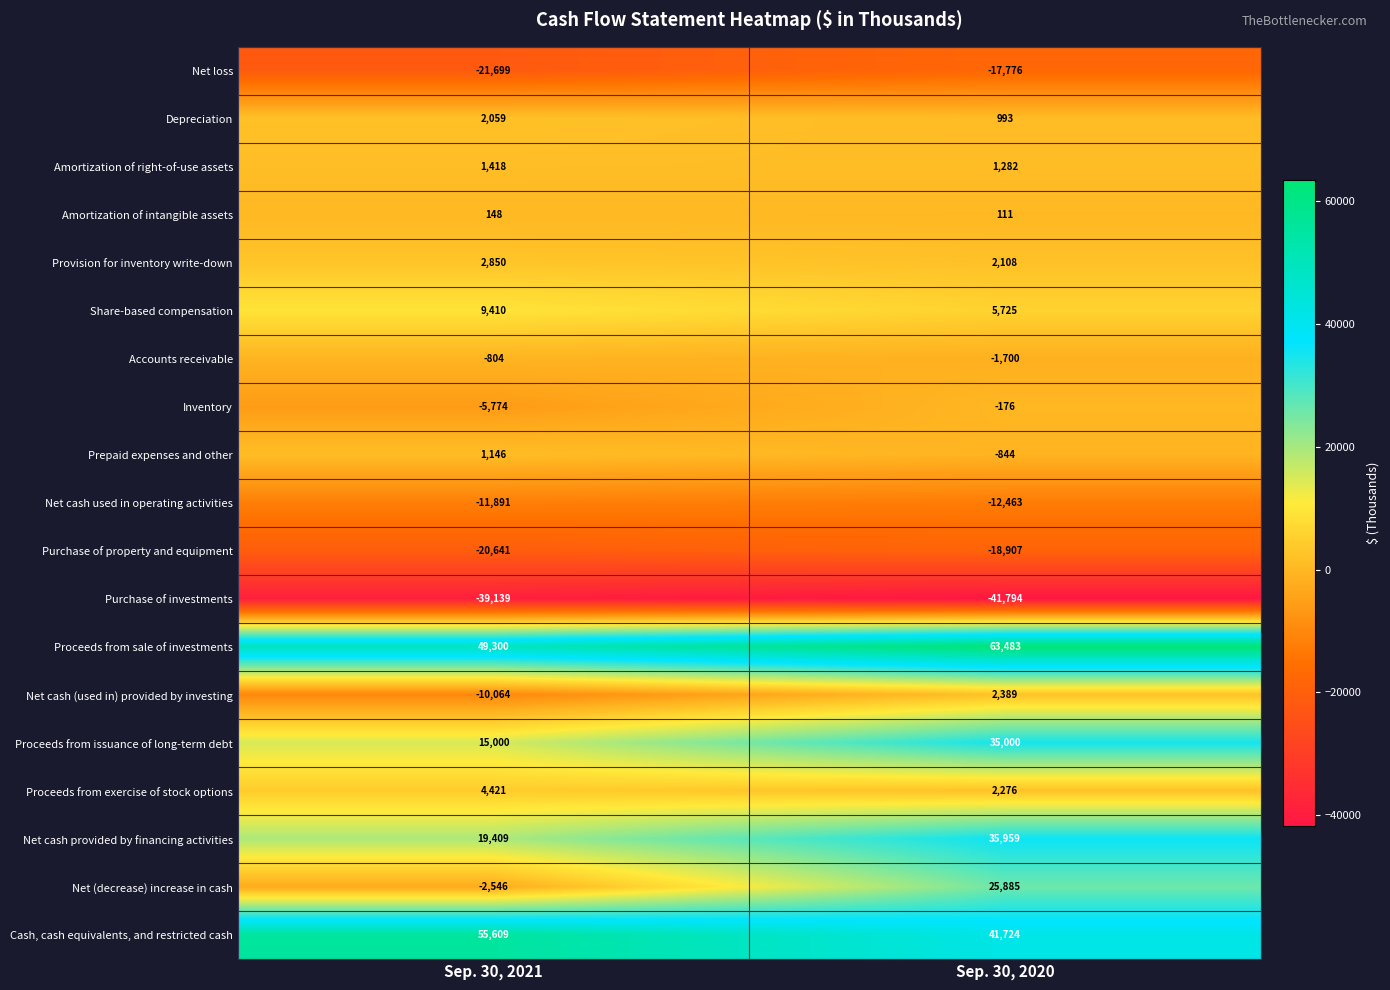

What is the minimum value for Depreciation?

993